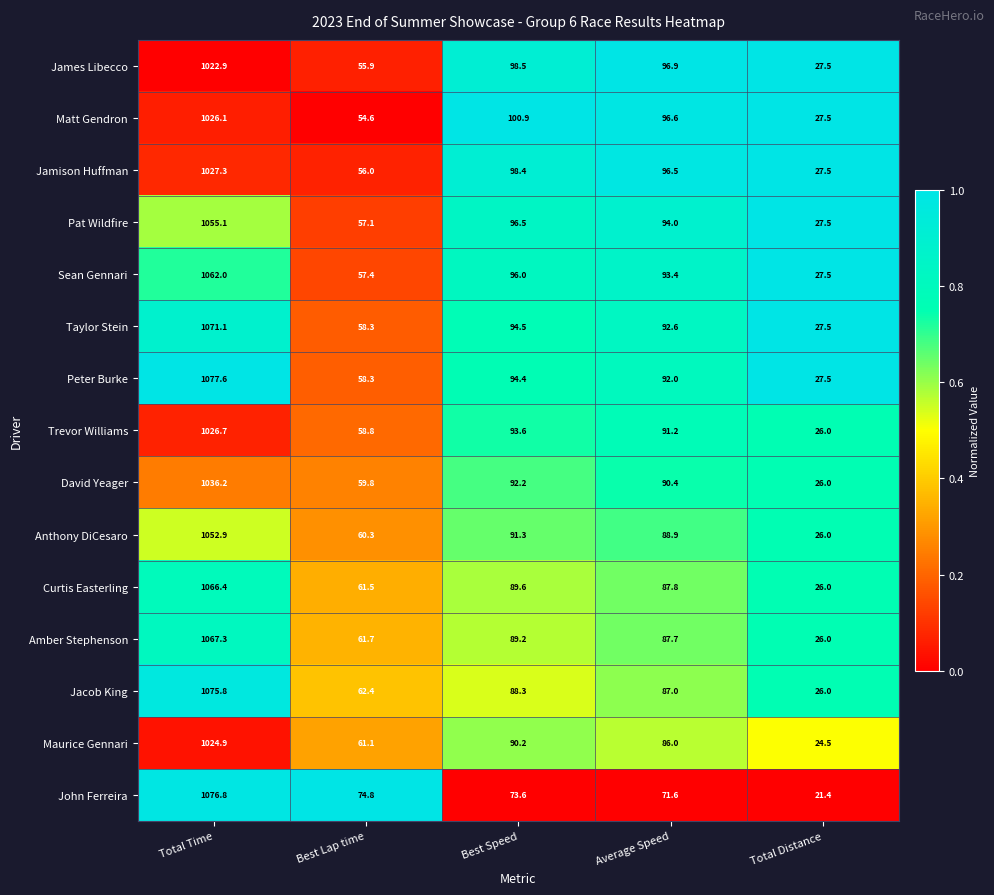

Which category has the lowest value across all series?

Total Distance